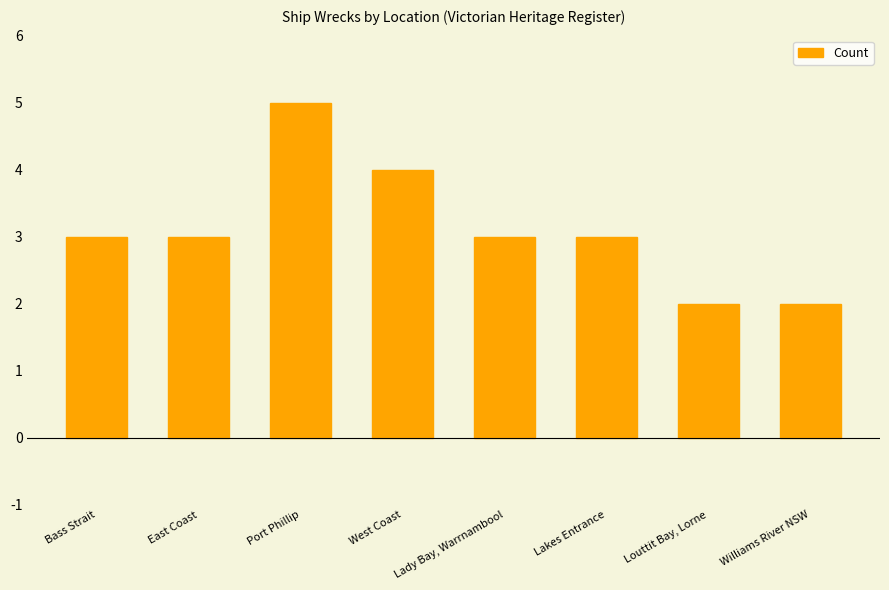

Between East Coast and West Coast, which is larger?

West Coast